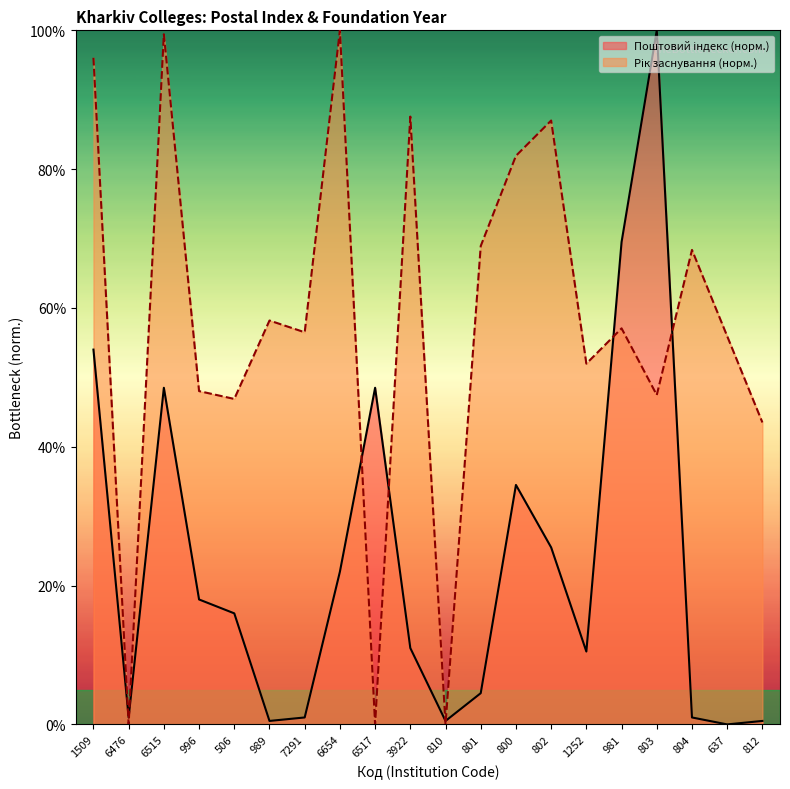

Reading left to right, list all the values displayed in this chart.

1509=54.0	6476=1.0	6515=48.5	996=18.0	506=16.0	989=0.5	7291=1.0	6654=22.0	6517=48.5	3922=11.0	810=0.5	801=4.5	800=34.5	802=25.5	1252=10.5	981=69.5	803=100.0	804=1.0	637=0.0	812=0.5